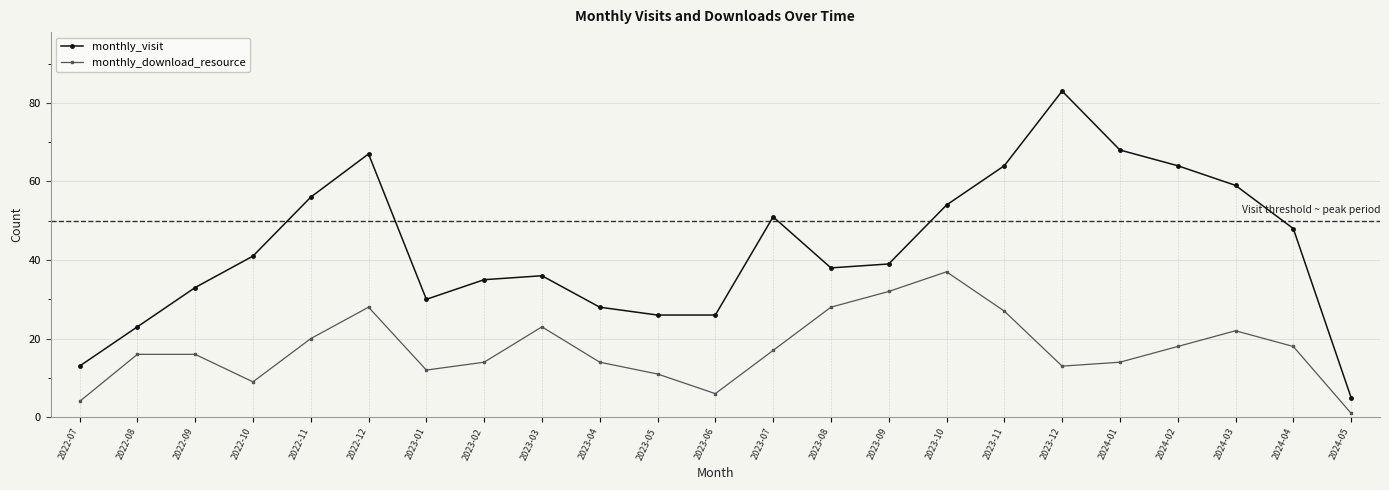

True or false: monthly_visit and monthly_download_resource intersect in this chart.

False